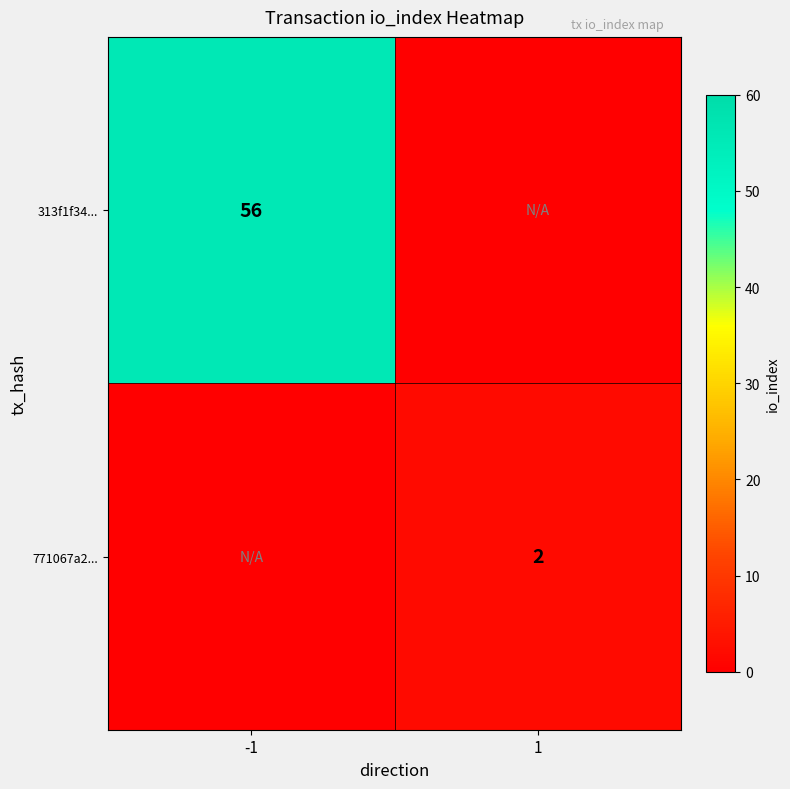

The 771067a2... series shows 1 at 1. True or false?

False